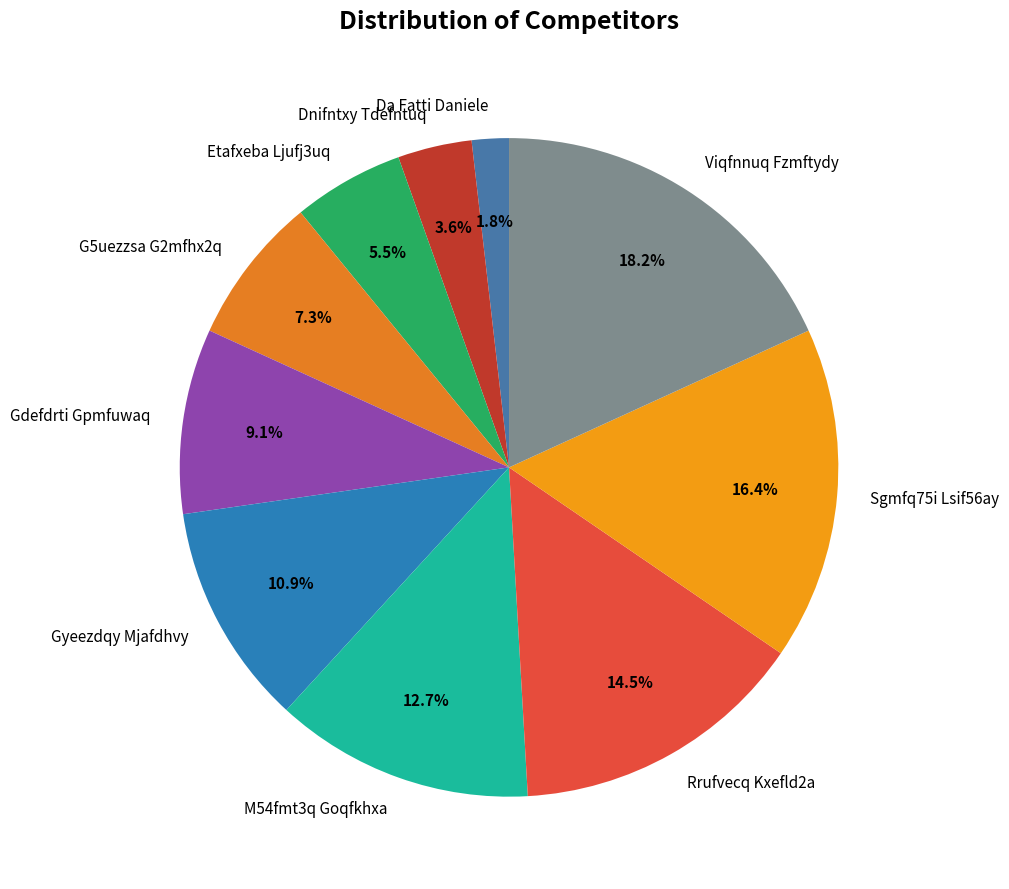

What portion of the pie excludes Viqfnnuq Fzmftydy?

81.8%